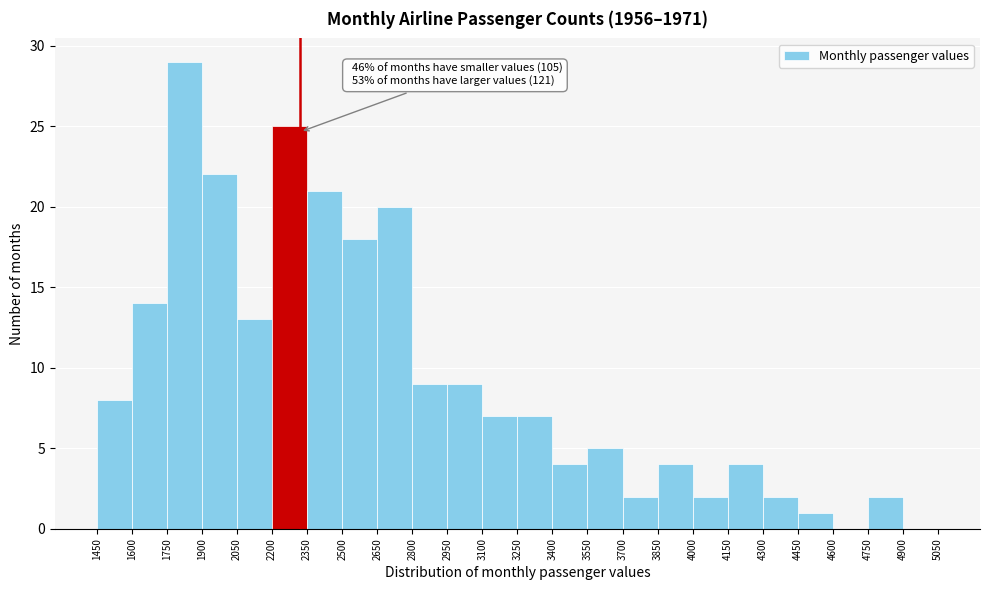

Which range on the x-axis has the tallest bar?

1750 to 1900